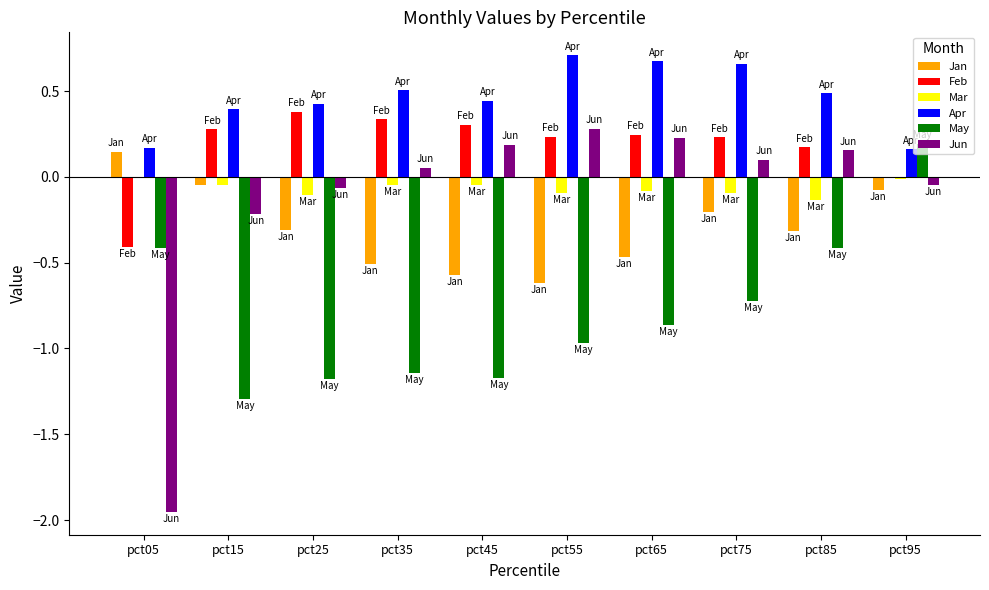

At which label does Jun first exceed 0?

pct35